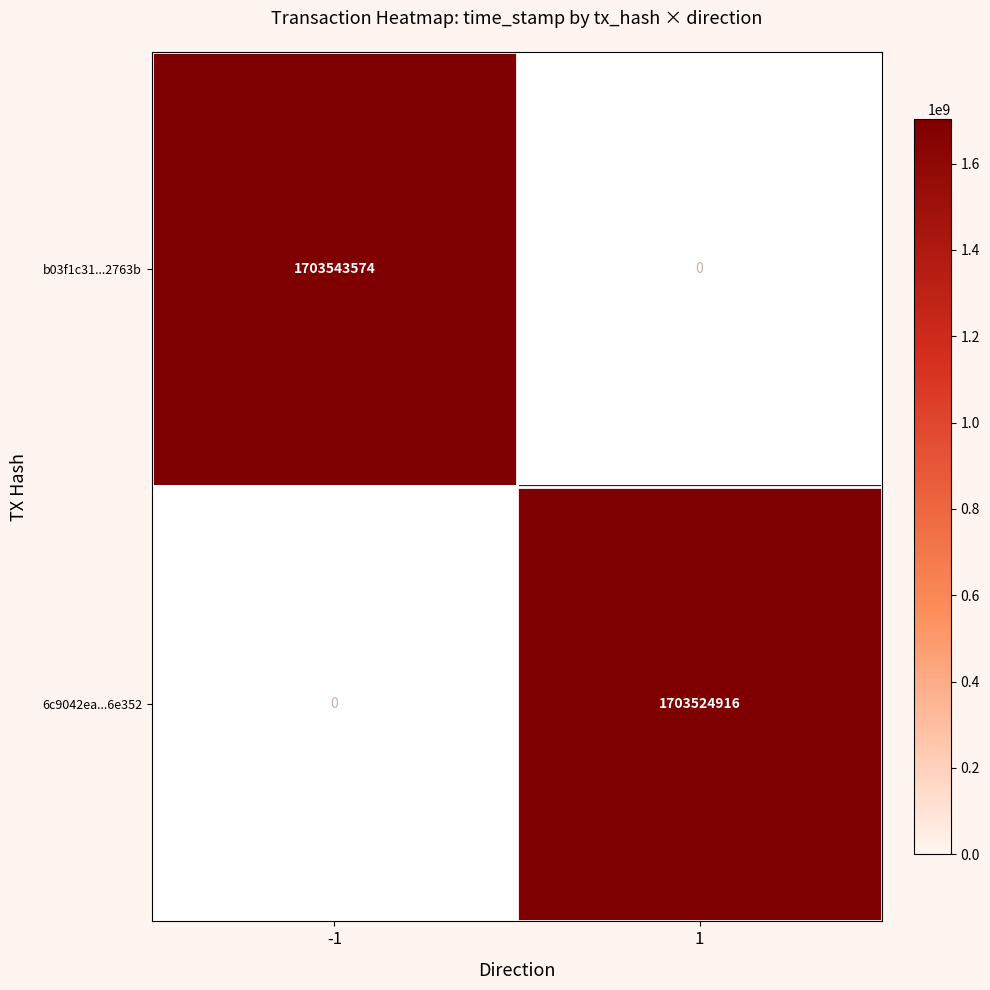

Is it true that 6c9042ea...6e352 equals 2506118784 at 1?

False